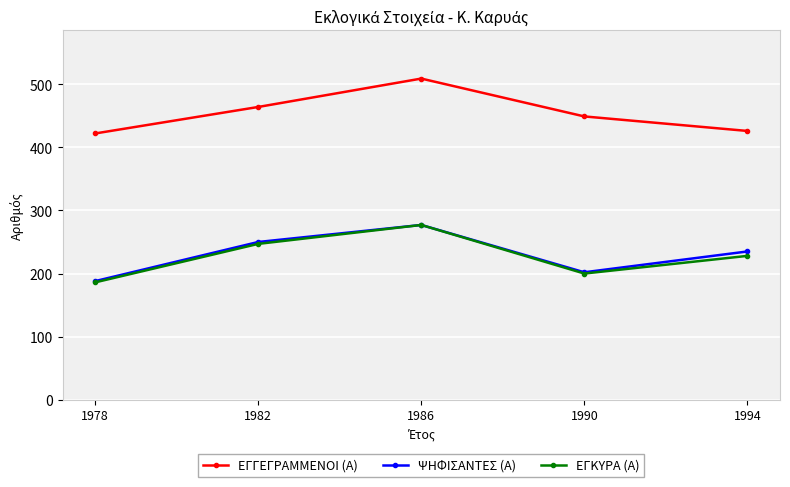

In ΨΗΦΙΣΑΝΤΕΣ (Α), how many points are higher than both neighbors (excluding endpoints)?

1